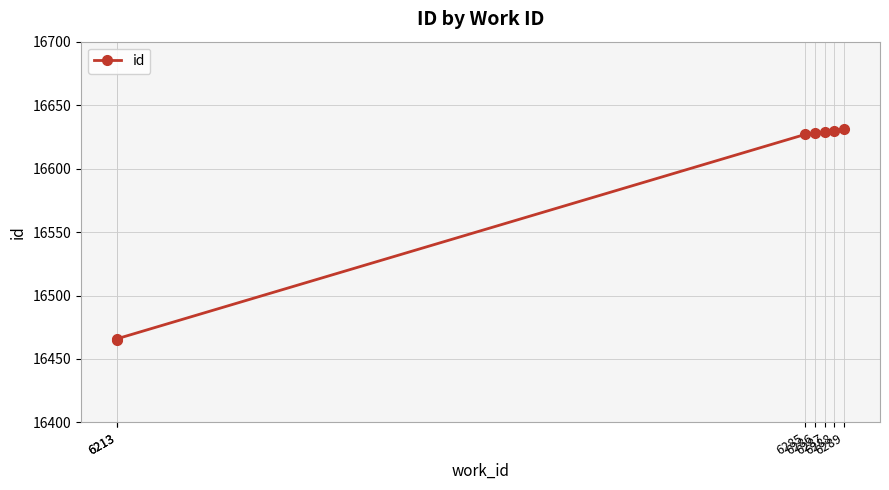

Which label corresponds to the smallest value in the chart?

6213